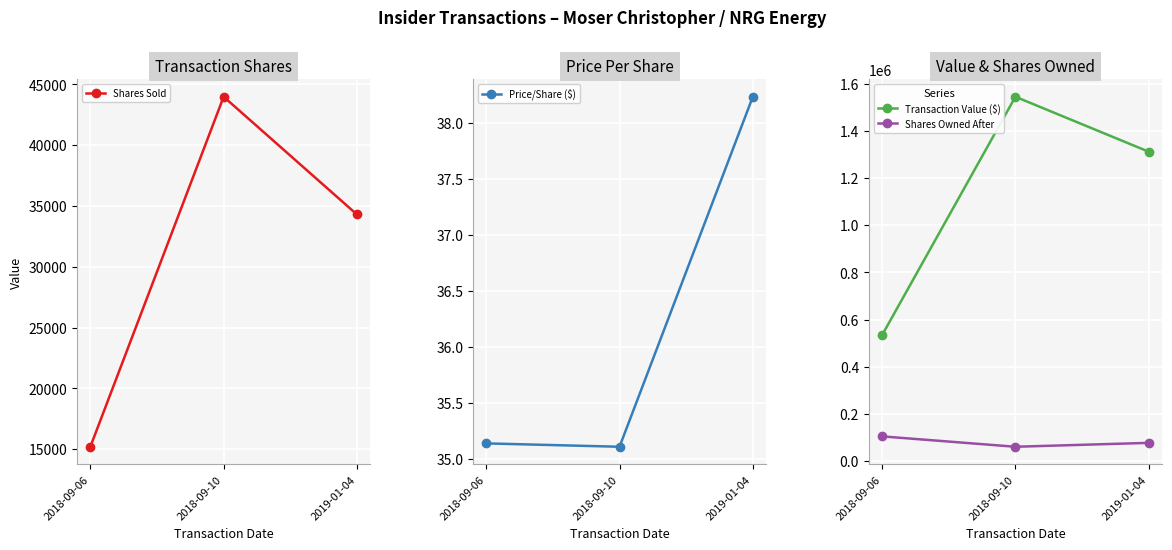

What is the value of the Price/Share ($) point at the 3rd from the left?

38.2